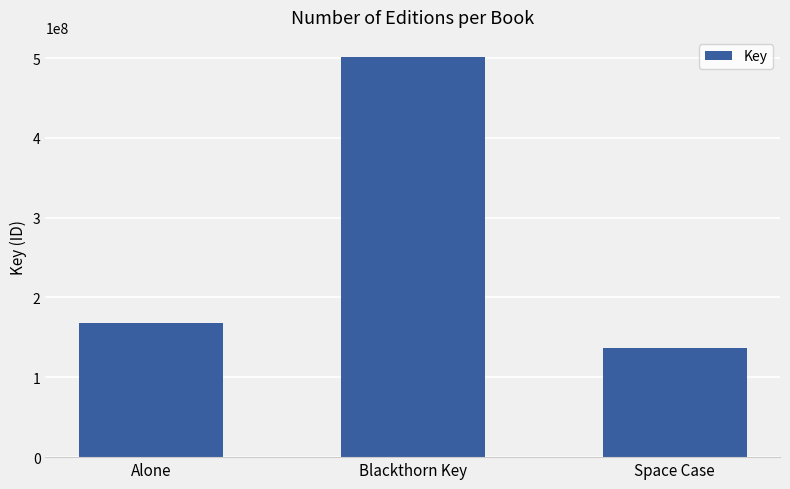

What is the ratio of the value at Blackthorn Key to the value at Space Case?

3.7